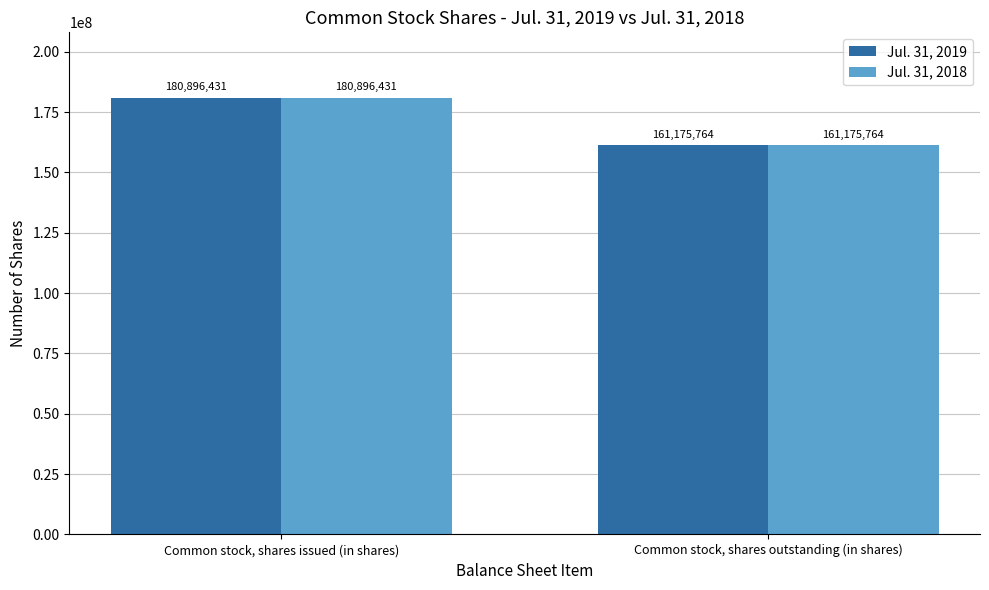

Reading left to right, list all the values displayed in this chart.

Jul. 31, 2019: 180896431	161175764
Jul. 31, 2018: 180896431	161175764